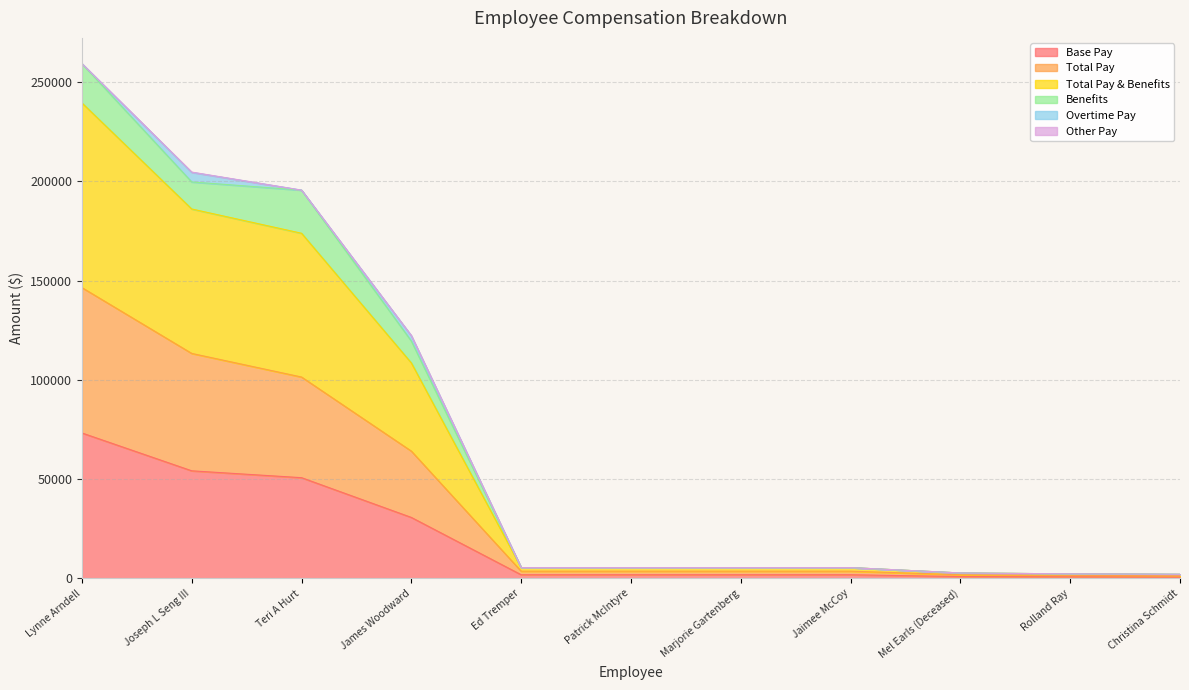

At which label does Base Pay reach its peak?

Lynne Arndell